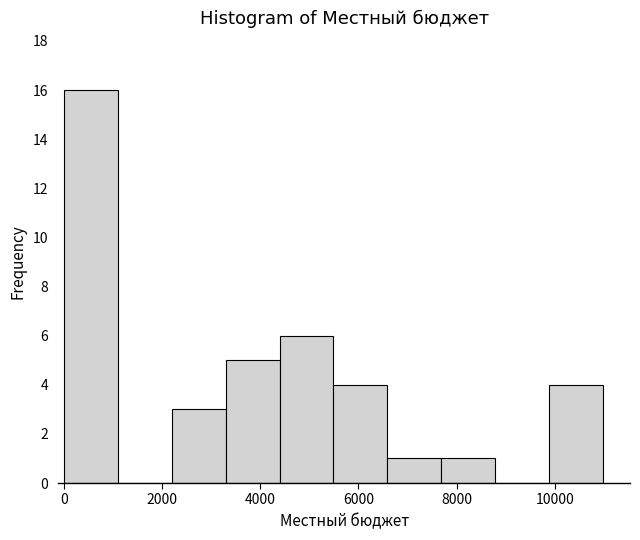

What is the height of the bar covering 0 to 1000 on the x-axis? Neither the bar edges nor the heights are printed on the chart, so give them approximately, as read against the axes.

16